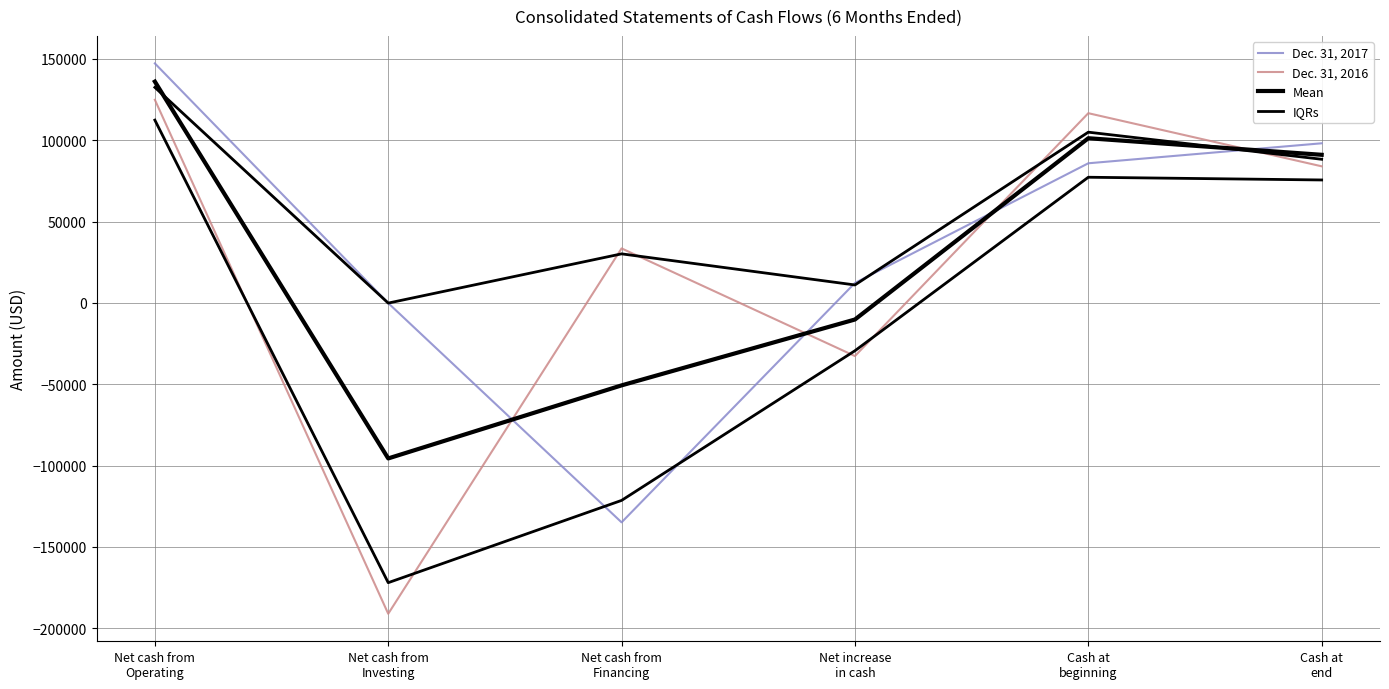

Reading right to left, transcribe all the data shown in this chart.

Dec. 31, 2017: Cash at
end=98132.0	Cash at
beginning=85847.0	Net increase
in cash=12285.0	Net cash from
Financing=-134855.0	Net cash from
Investing=-94.0	Net cash from
Operating=147234.0
Dec. 31, 2016: Cash at
end=83988.0	Cash at
beginning=116633.0	Net increase
in cash=-32645.0	Net cash from
Financing=33527.0	Net cash from
Investing=-191044.0	Net cash from
Operating=124872.0
Mean: Cash at
end=91060.0	Cash at
beginning=101240.0	Net increase
in cash=-10180.0	Net cash from
Financing=-50664.0	Net cash from
Investing=-95569.0	Net cash from
Operating=136053.0
IQRs: Cash at
end=88318.8	Cash at
beginning=104969.7	Net increase
in cash=11056.5	Net cash from
Financing=30174.3	Net cash from
Investing=-84.6	Net cash from
Operating=132510.6